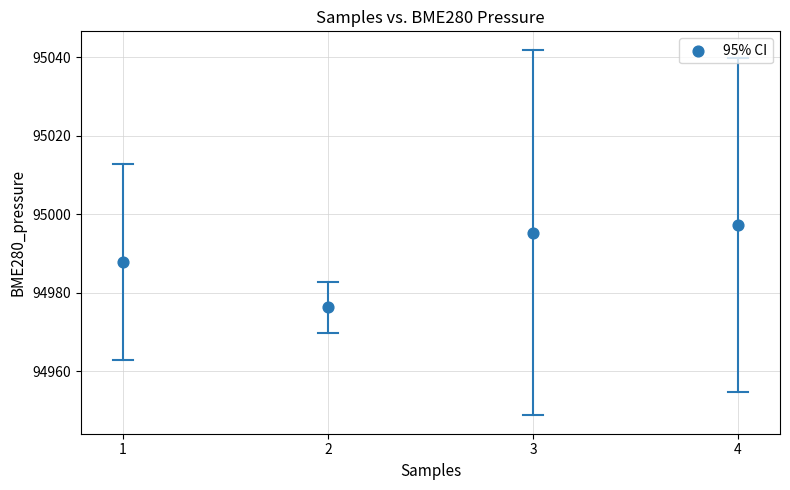

What Y value in the scatter plot is closest to 94986?

94987.9